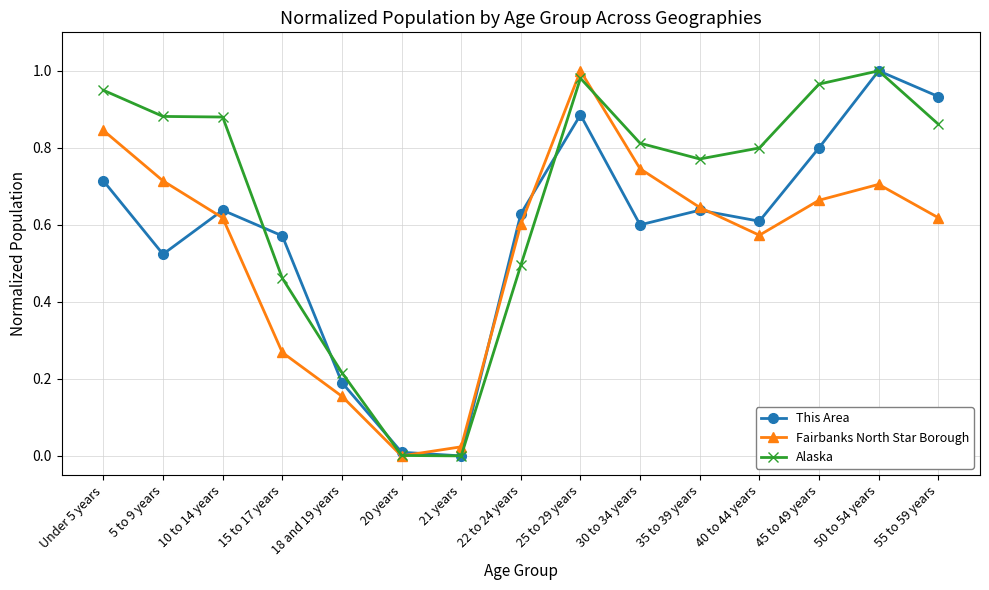

The value of Fairbanks North Star Borough at 5 to 9 years is 0.7. True or false?

True